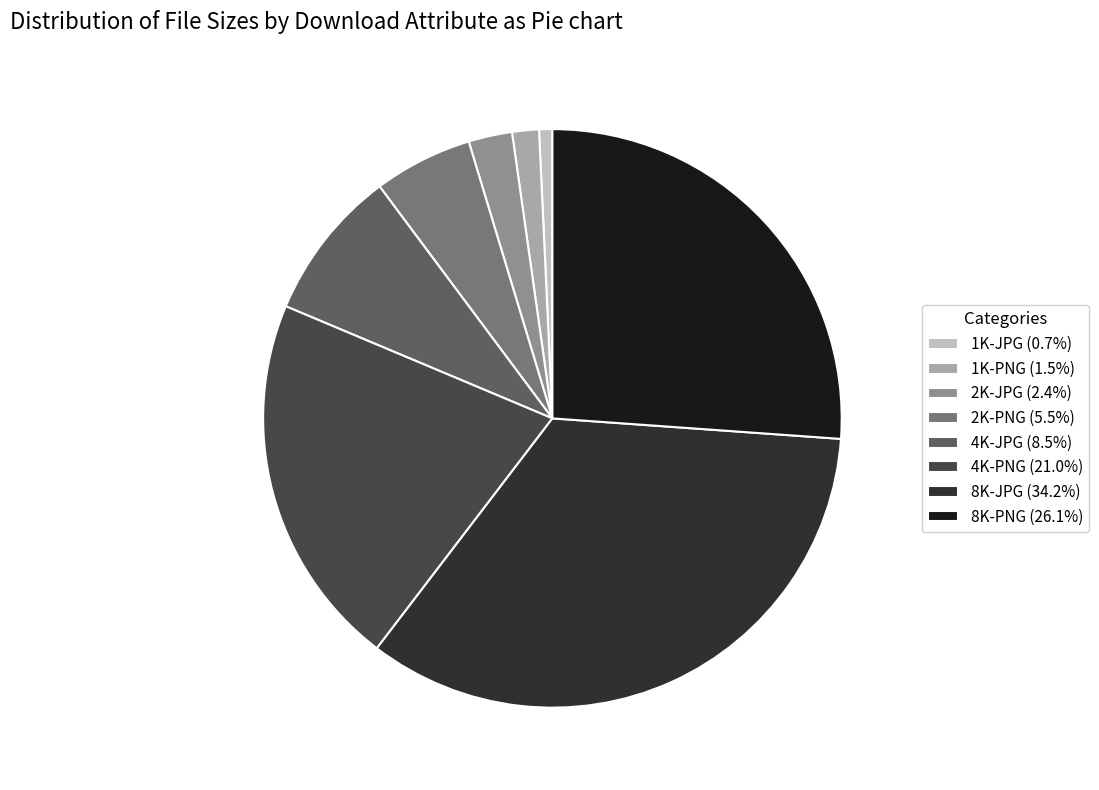

Does any single category account for the majority?

No